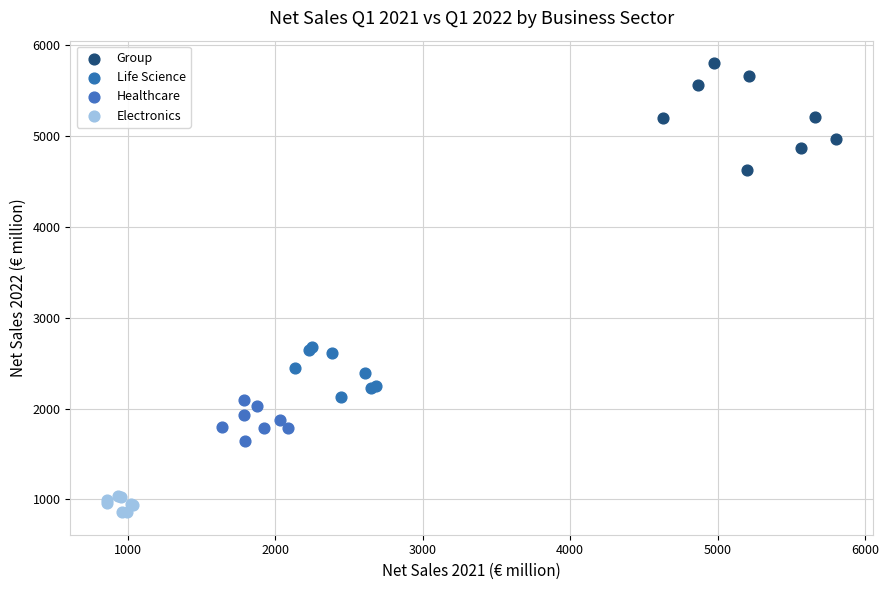

What are all the series names shown in the legend?

Group, Life Science, Healthcare, Electronics